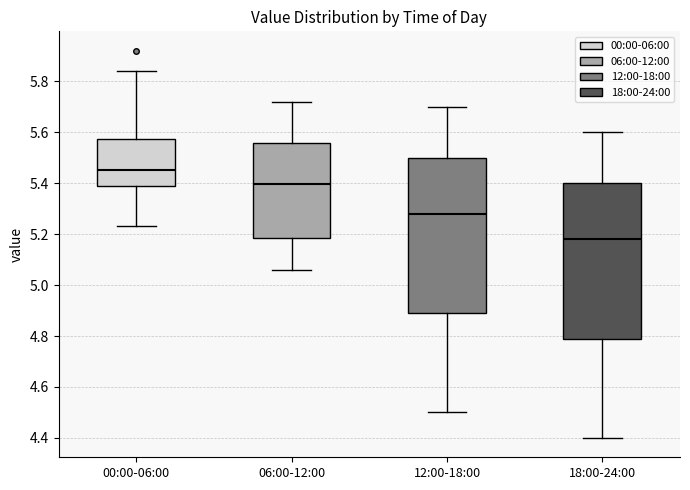

Which box has the highest median line?

00:00-06:00